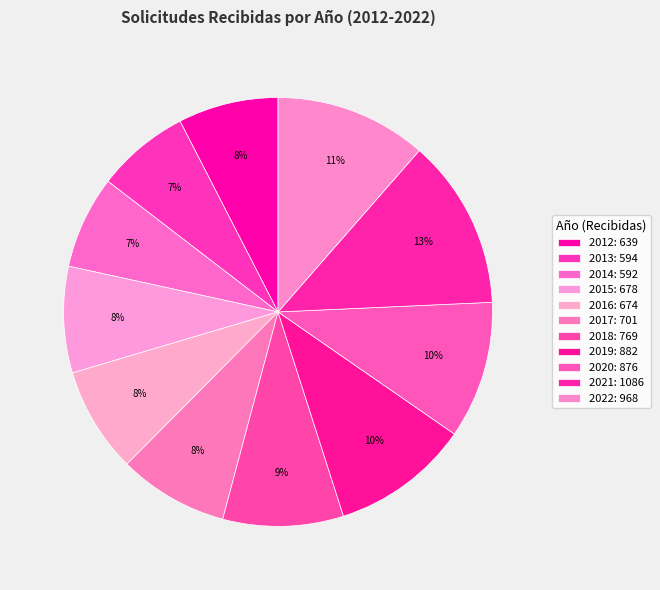

Rank the categories by value from highest to lowest.

2021, 2022, 2019, 2020, 2018, 2017, 2015, 2016, 2012, 2013, 2014